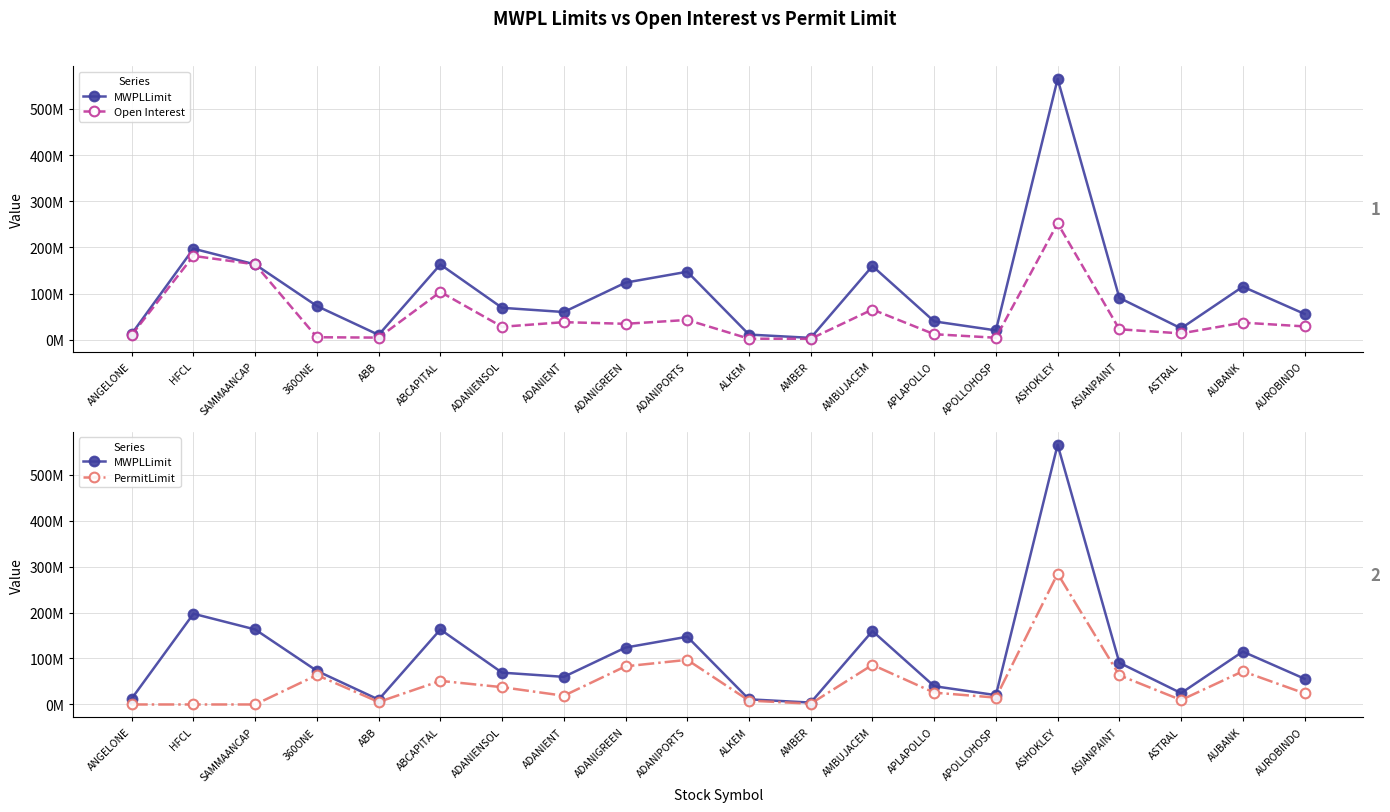

What is the difference between the Open Interest values at ASIANPAINT and ALKEM?

20446750